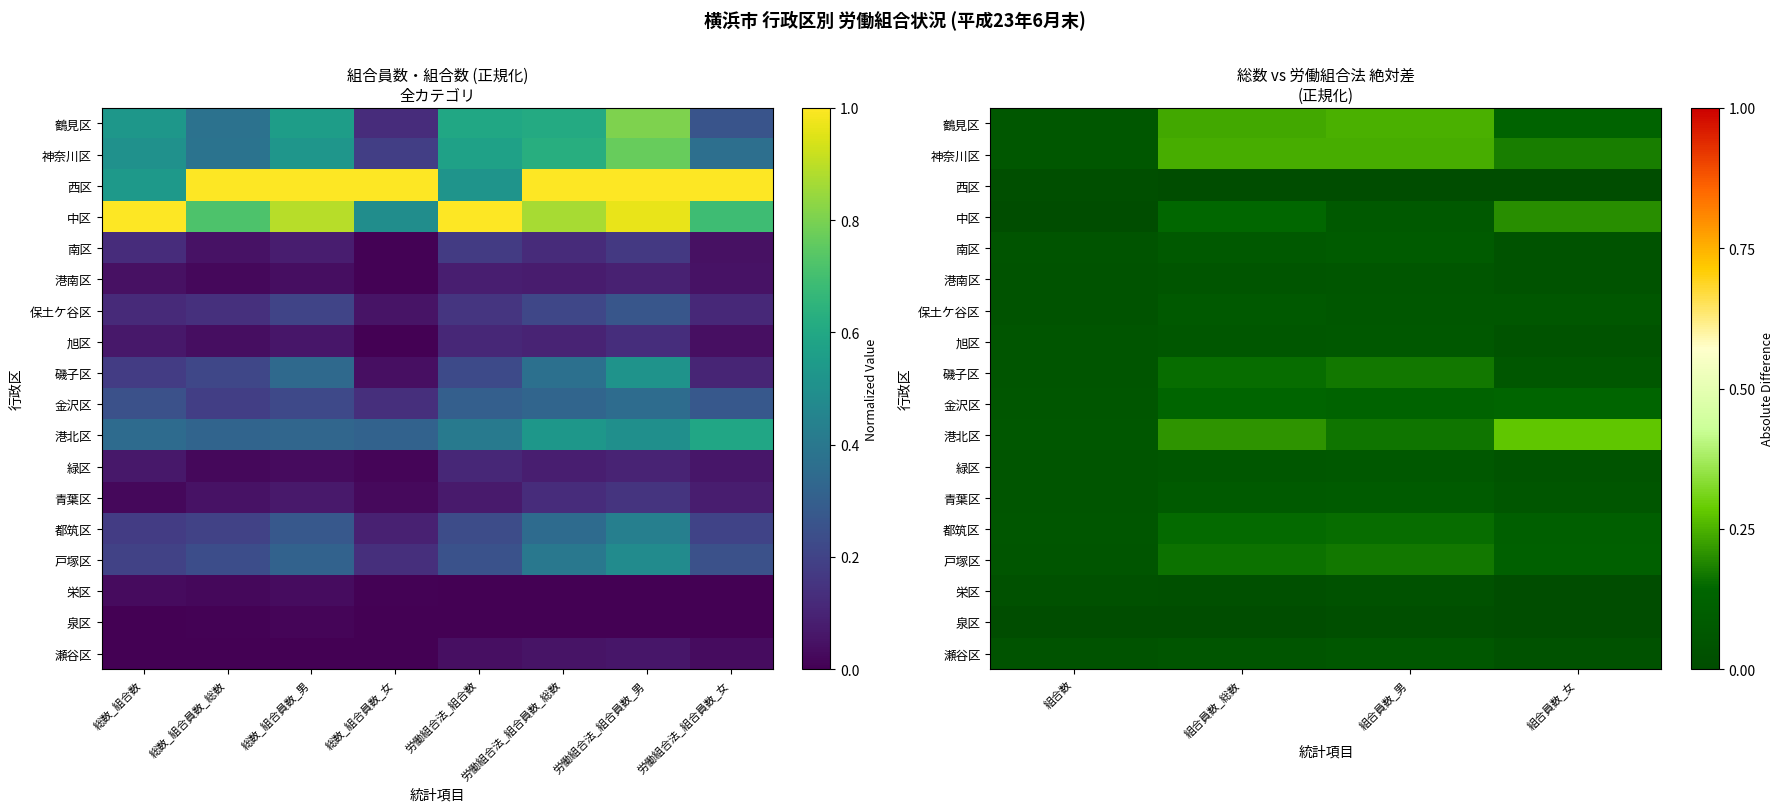

The value of 栄区 at 組合数 is 0.0. True or false?

False